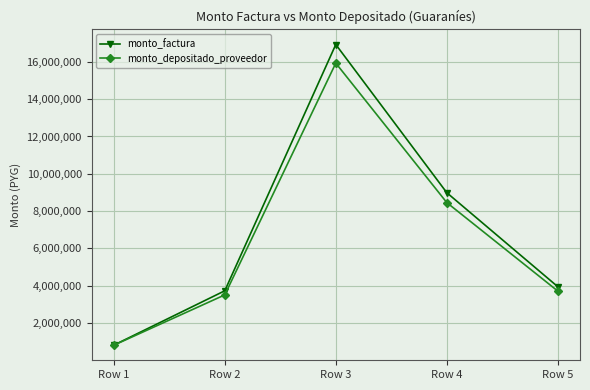

What is the total value across all series at Row 5?

7667130